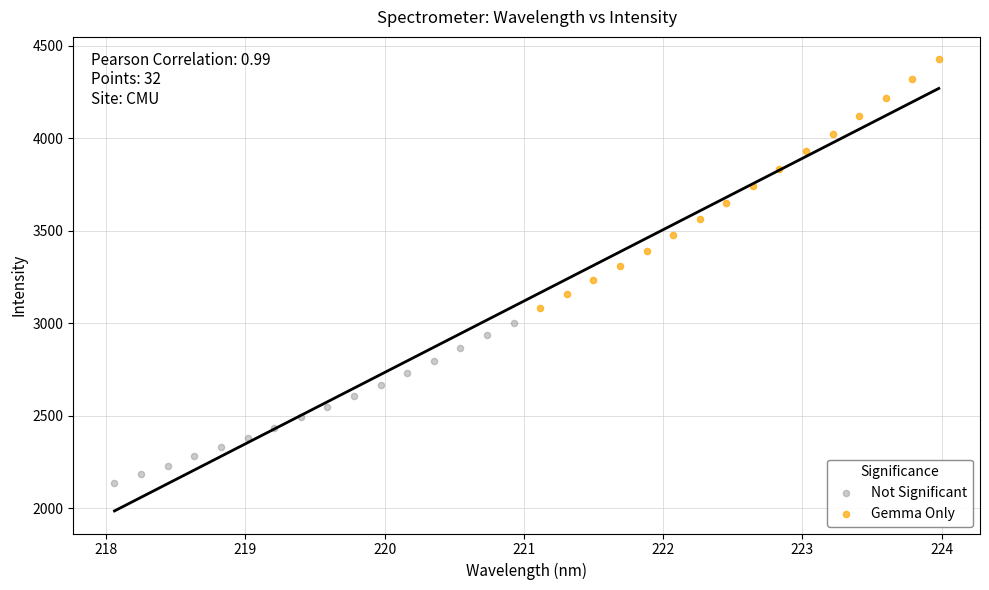

Which series reaches the maximum Y coordinate?

Gemma Only